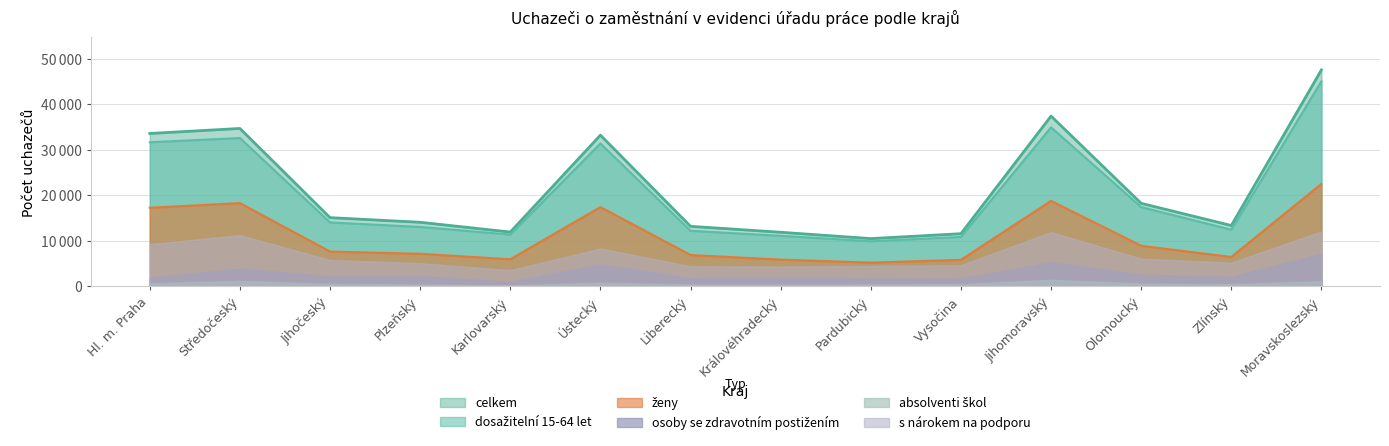

Does the chart have visible grid lines?

Yes